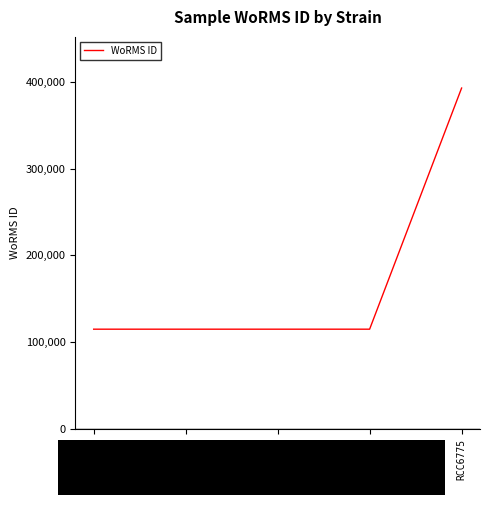

Is it true that the value at RCC6326 is 115104?

True